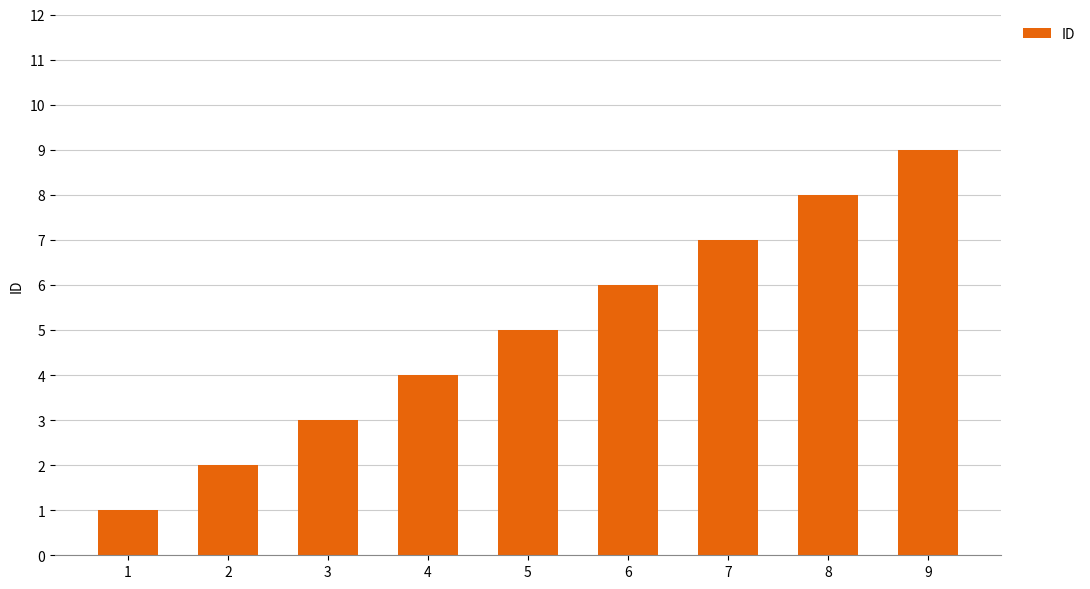

List the labels in order of value, largest first.

9, 8, 7, 6, 5, 4, 3, 2, 1